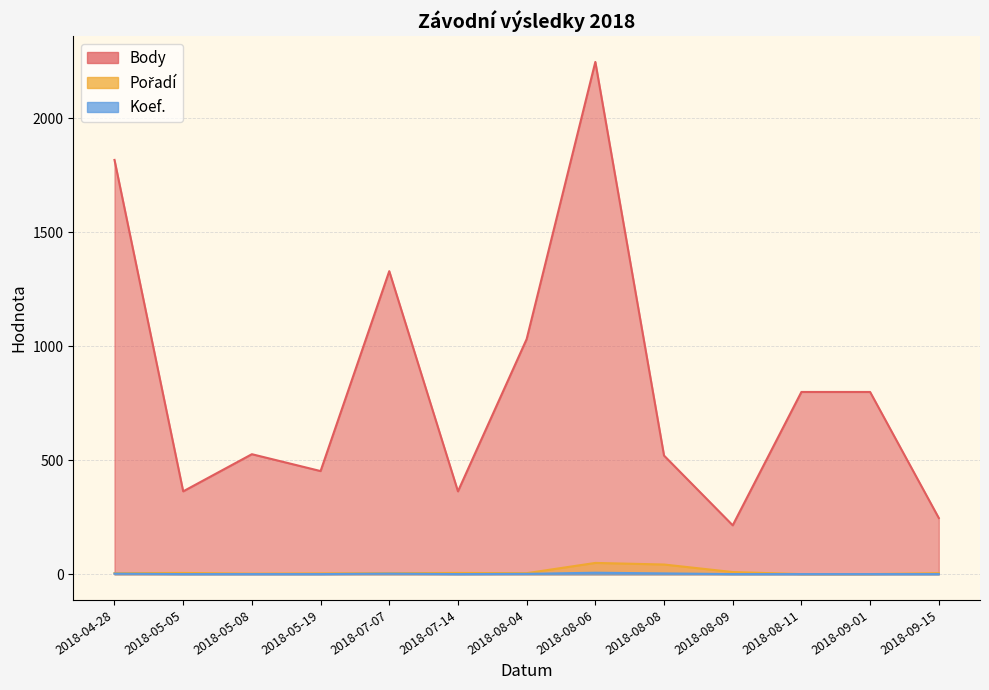

List the series in order of their peak value, lowest first.

Koef., Pořadí, Body